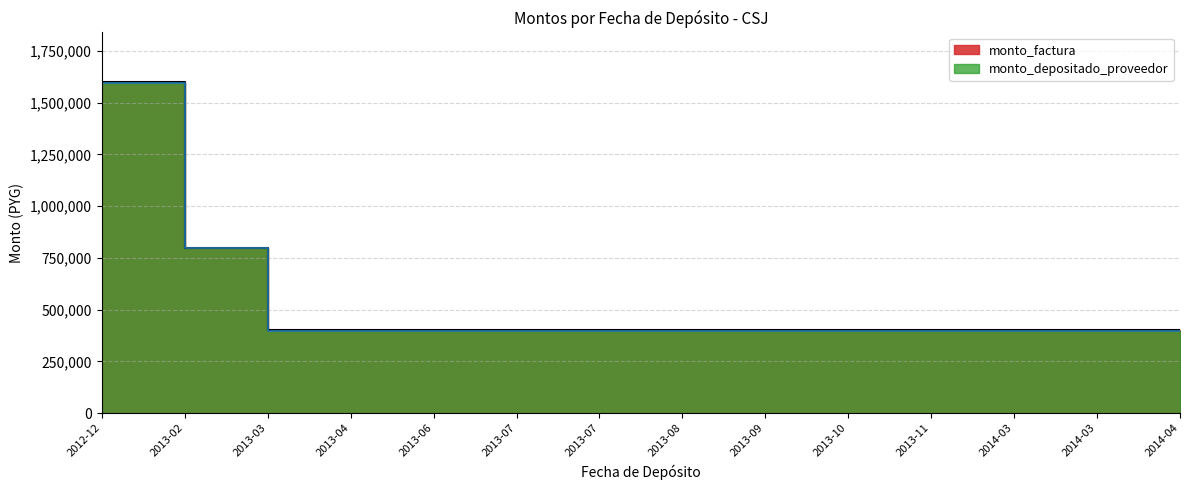

What are all the series names shown in the legend?

monto_factura, monto_depositado_proveedor